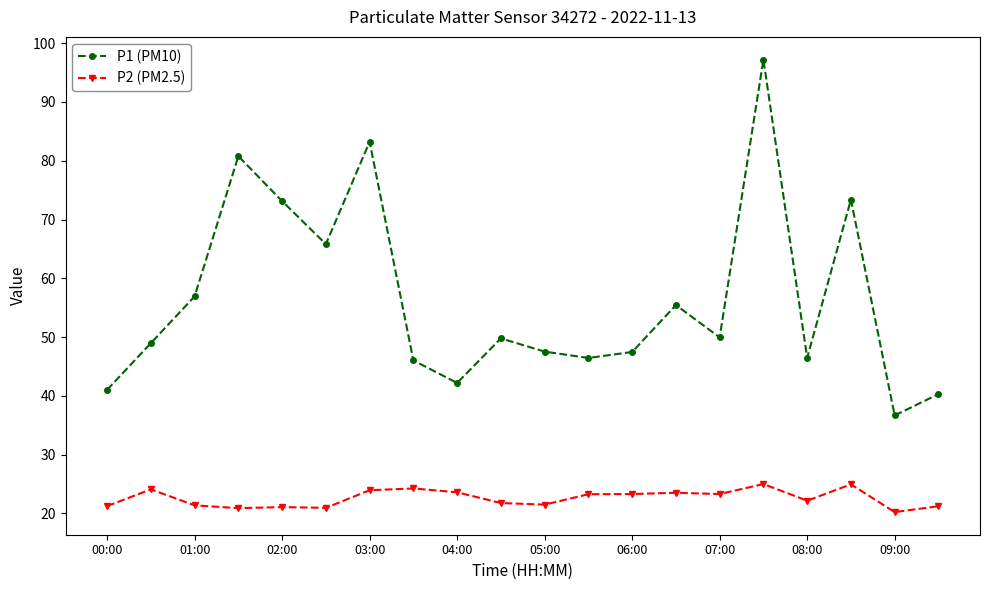

Which series has the widest spread of values?

P1 (PM10)